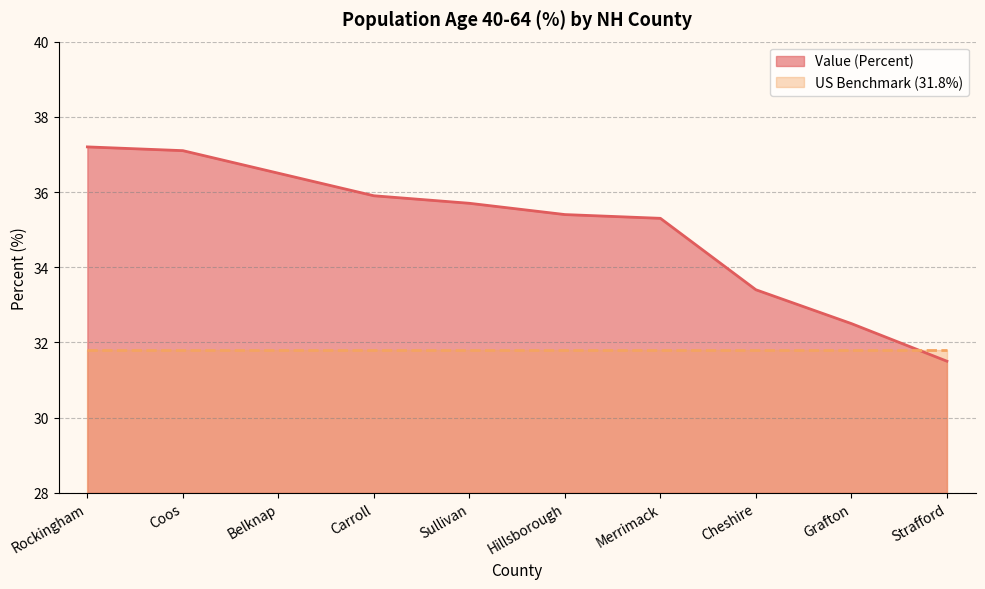

What is the difference between the maximum and second lowest values?

4.7